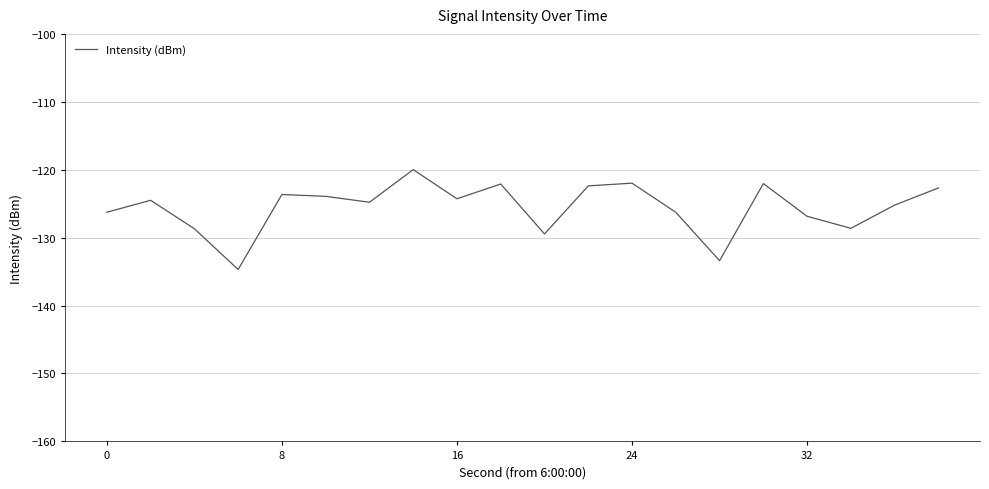

What is the minimum value shown in the chart?

-134.7